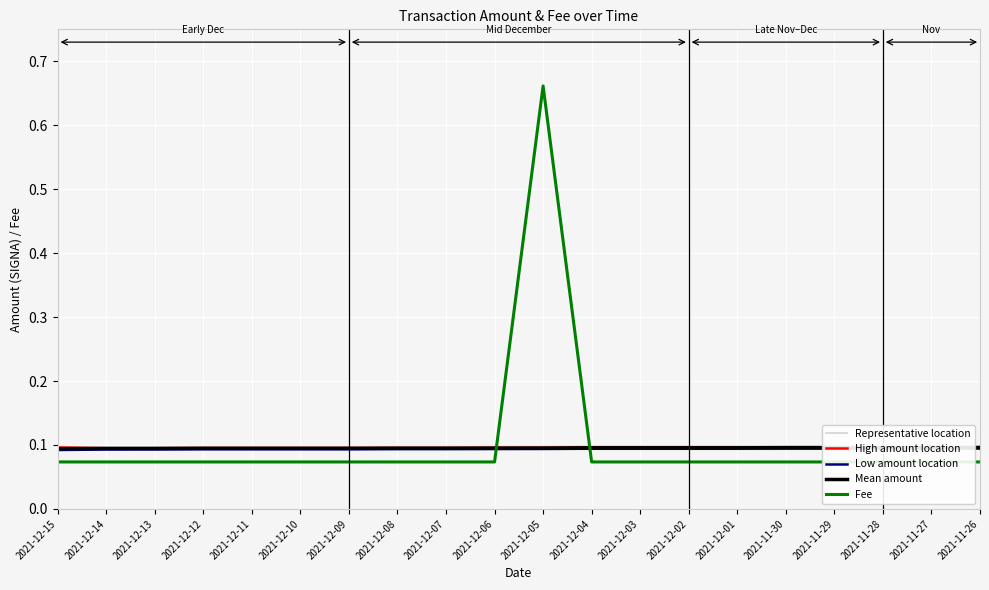

Between 2021-12-07 and 2021-12-02, which is larger?

2021-12-02